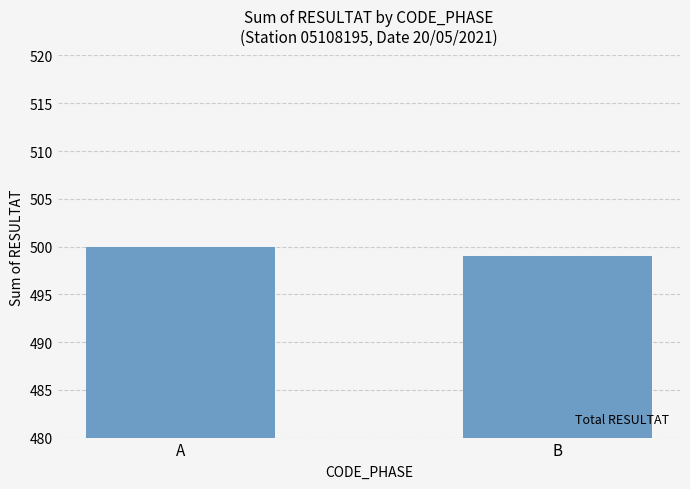

Reading left to right, what are all the values shown in this chart?

A=500	B=499